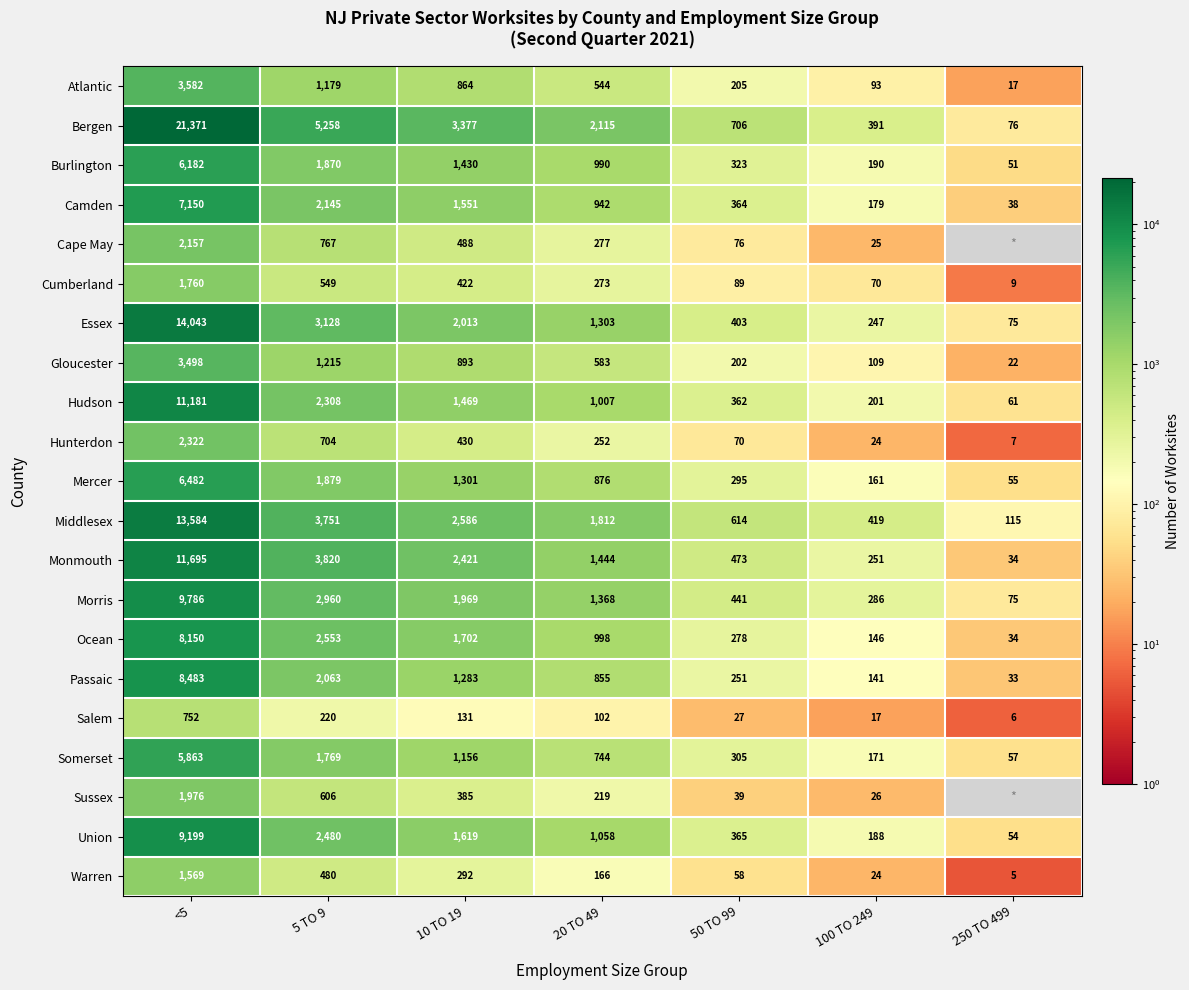

Between 10 TO 19 and 100 TO 249, which series saw the biggest shift?

Bergen